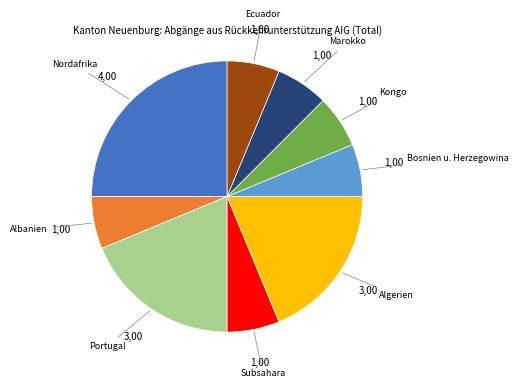

Does any single category account for the majority?

No